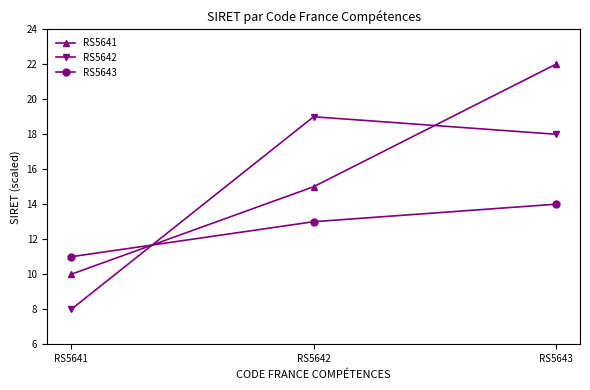

At how many categories does at least one series exceed 20?

1